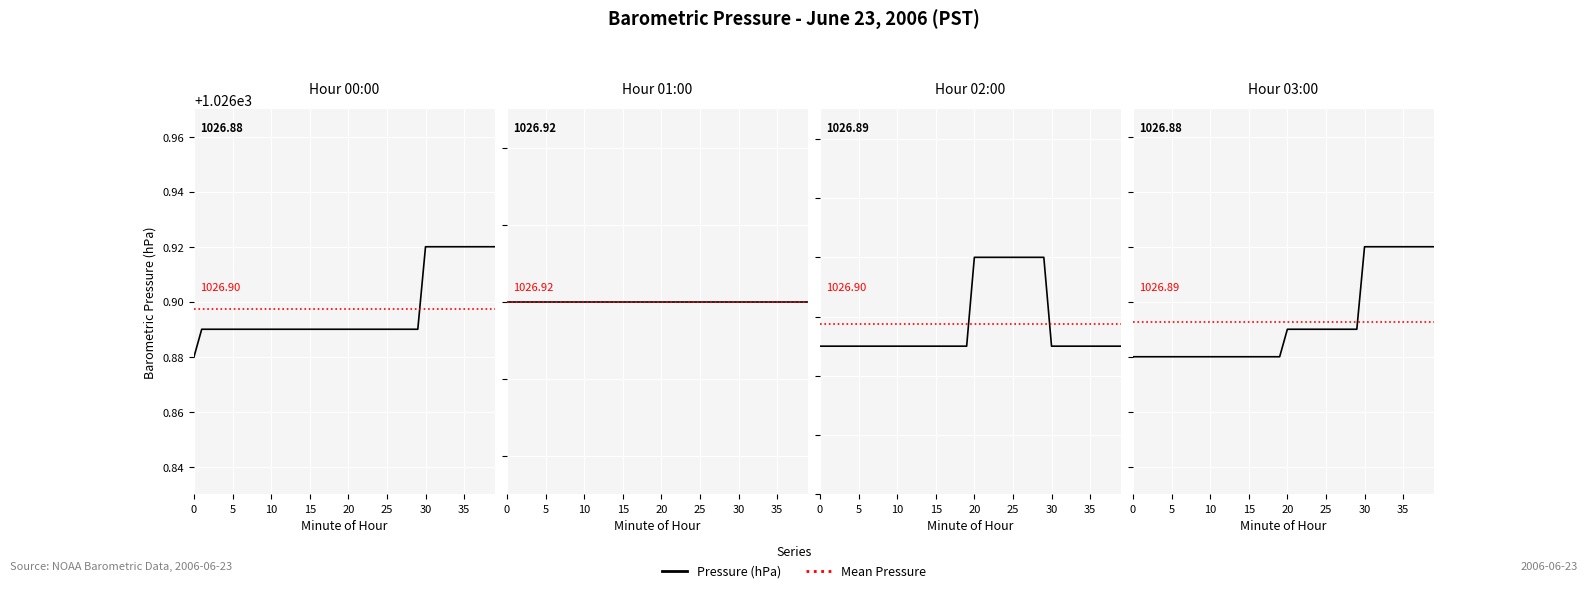

Read the value at 33.

1026.9